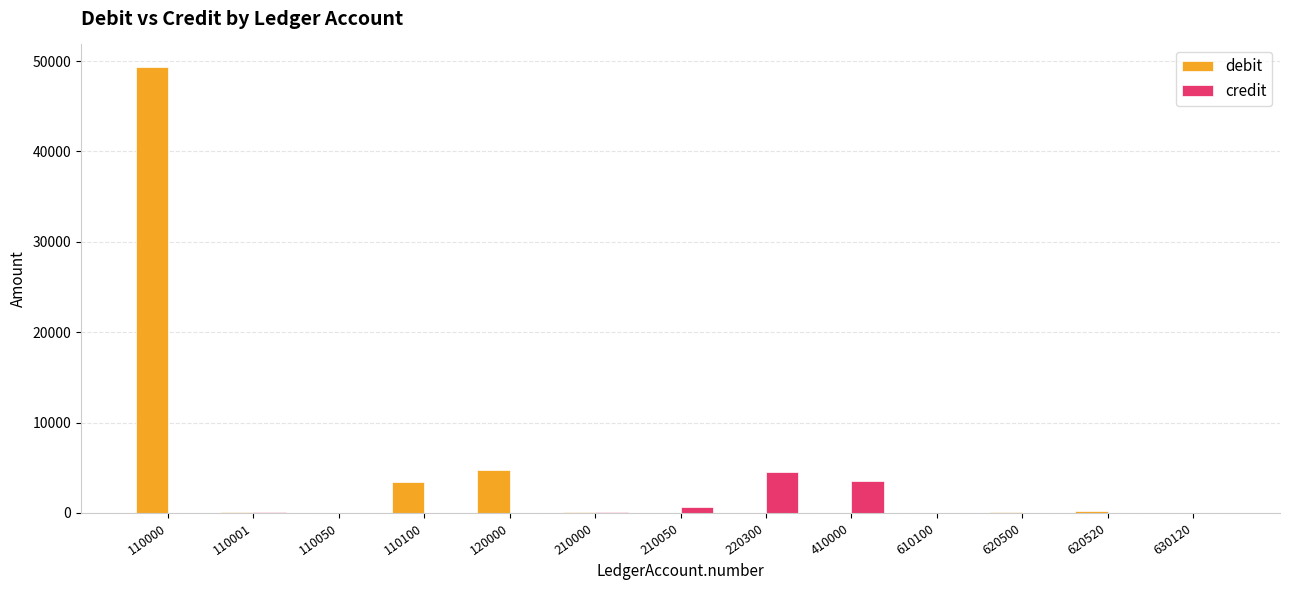

What is the highest value of the debit series?

49369.1